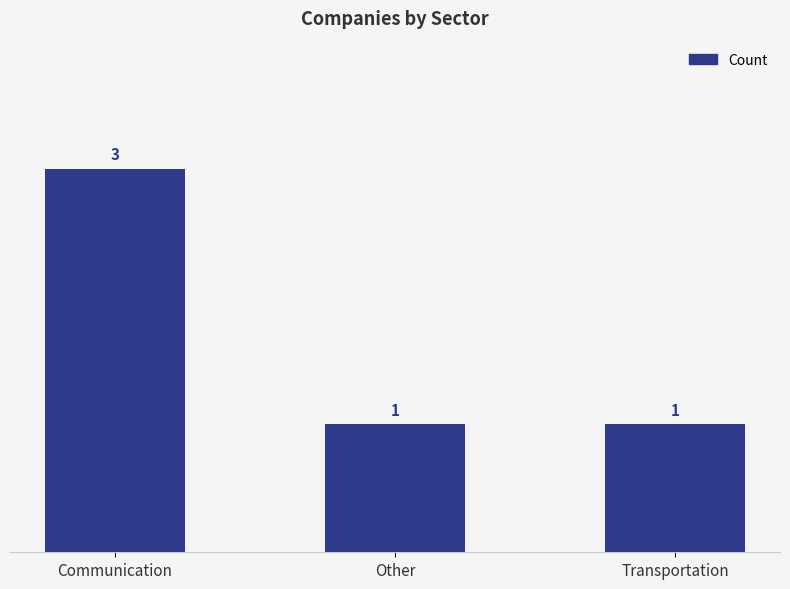

What is the greatest value displayed?

3